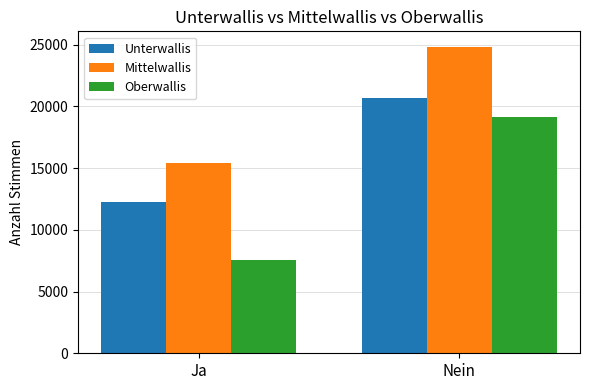

Is the value of Unterwallis at Ja greater than the value of Mittelwallis at Nein?

No